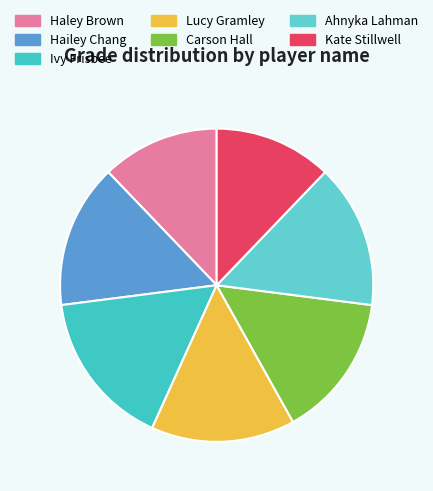

Combined, do Carson Hall and Hailey Chang account for over 50%?

No